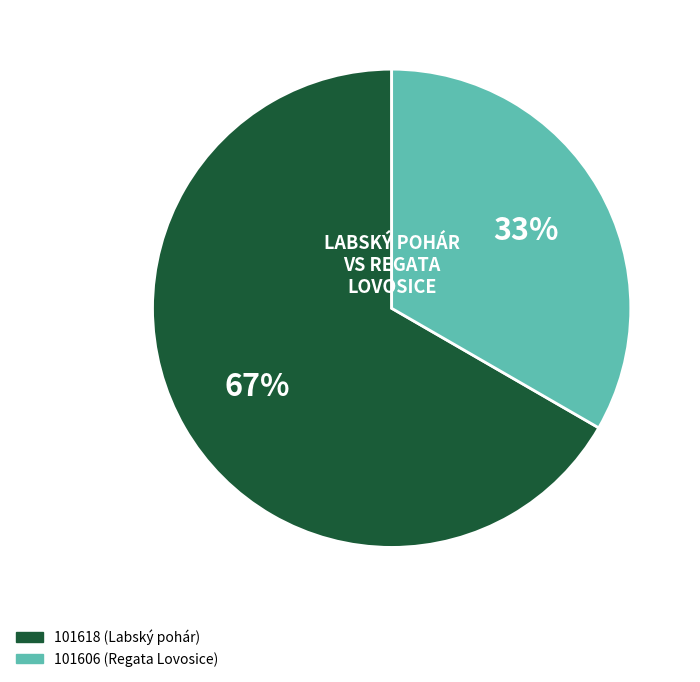

Rank the categories by value from highest to lowest.

101618, 101606